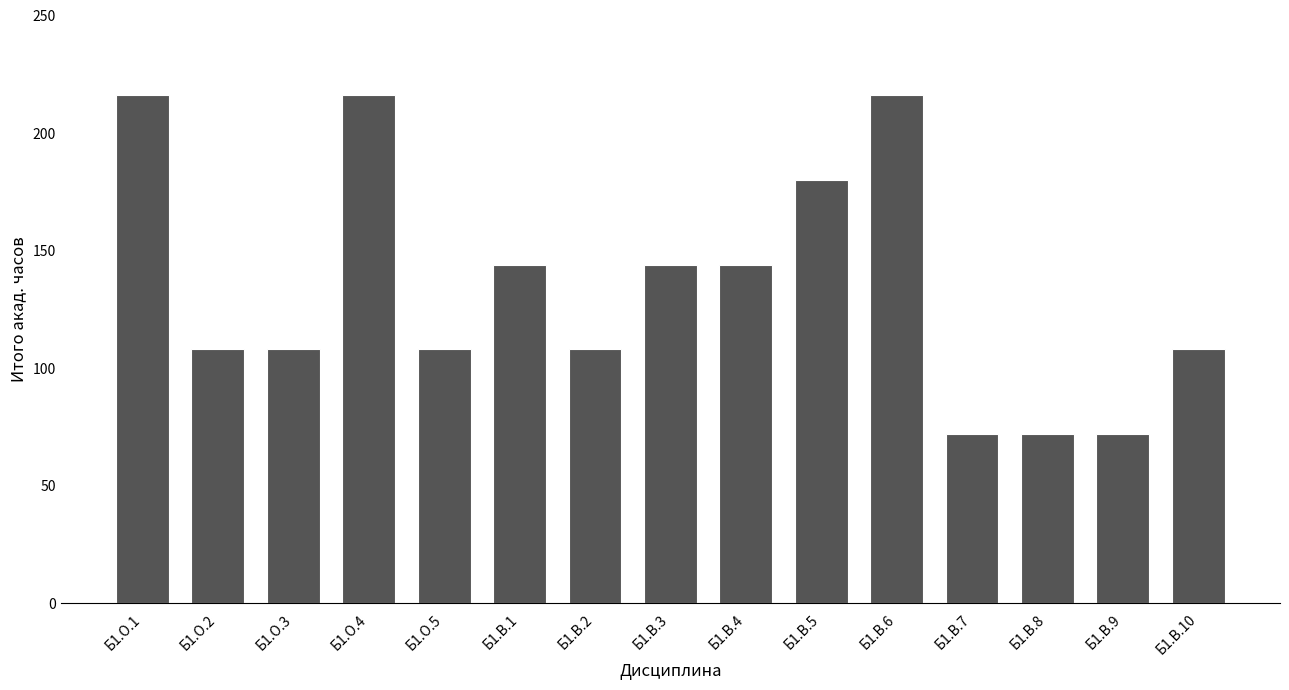

How many data points does each series have?

15